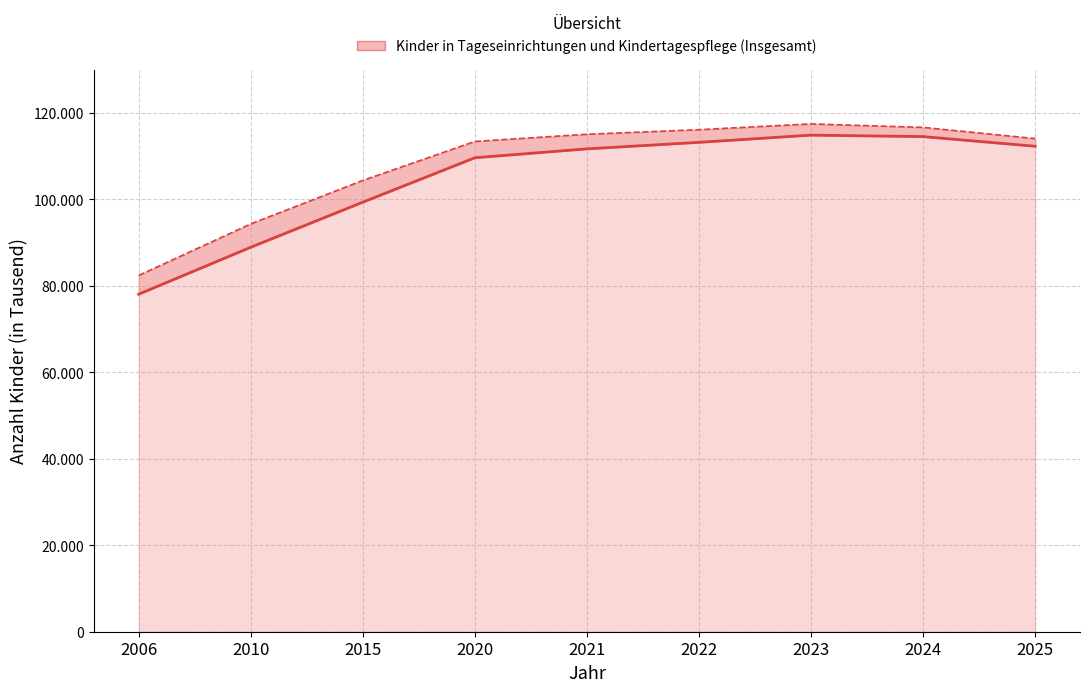

True or false: Insgesamt and Tageseinrichtungen (Linie) intersect in this chart.

False